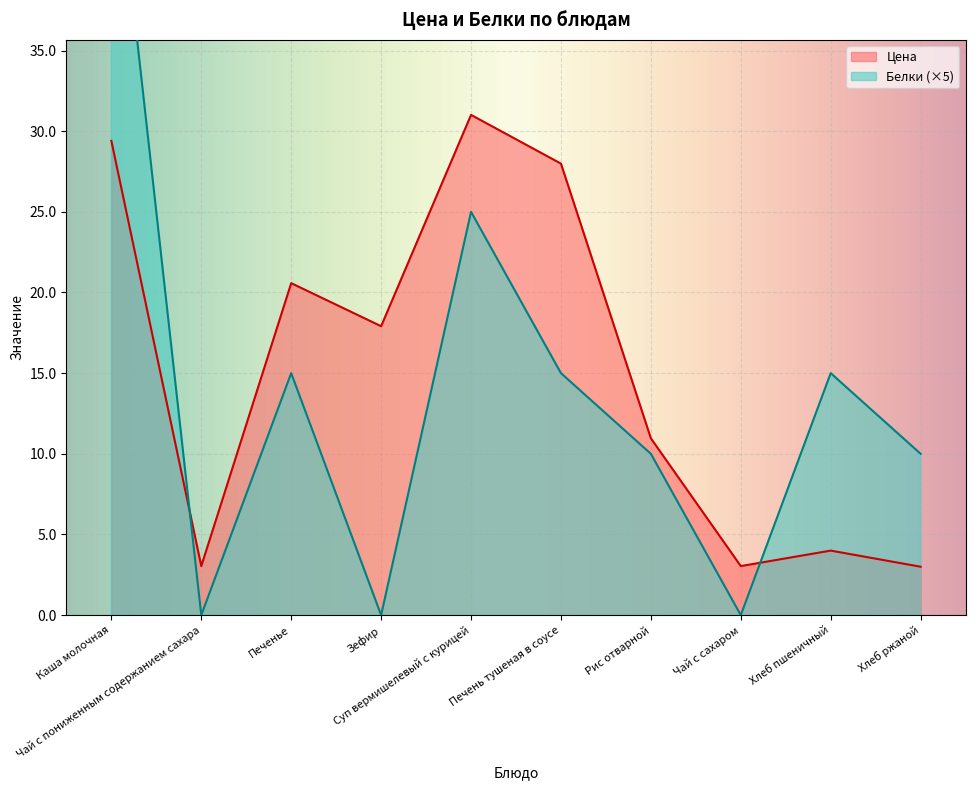

True or false: Цена has a value of 17.9 at Зефир.

True